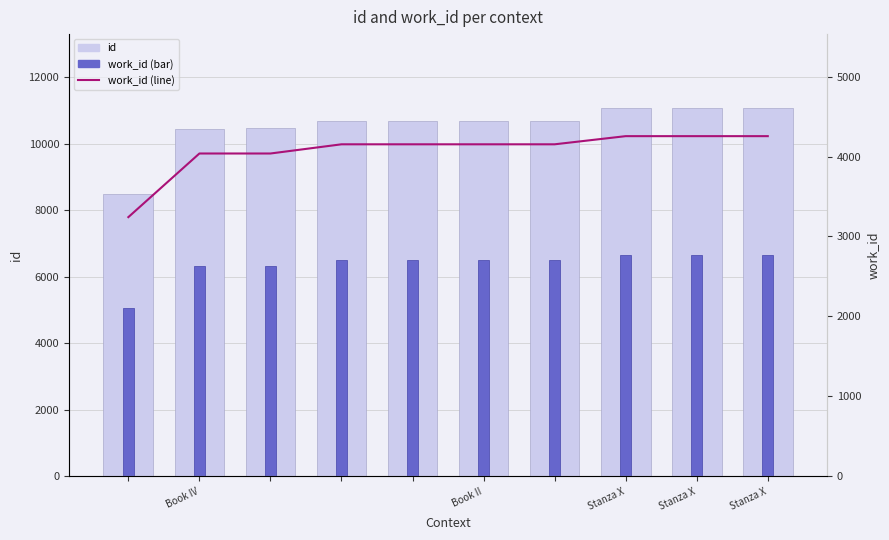

Reading left to right, list all the values displayed in this chart.

id: 8496.0	10455.0	10457.0	10688.0	10690.0	10693.0	10694.0	11073.0	11074.0	11078.0
work_id (scaled): 5064.4	6307.8	6307.8	6487.5	6487.5	6487.5	6487.5	6646.8	6646.8	6646.8
work_id: 3242.0	4038.0	4038.0	4153.0	4153.0	4153.0	4153.0	4255.0	4255.0	4255.0